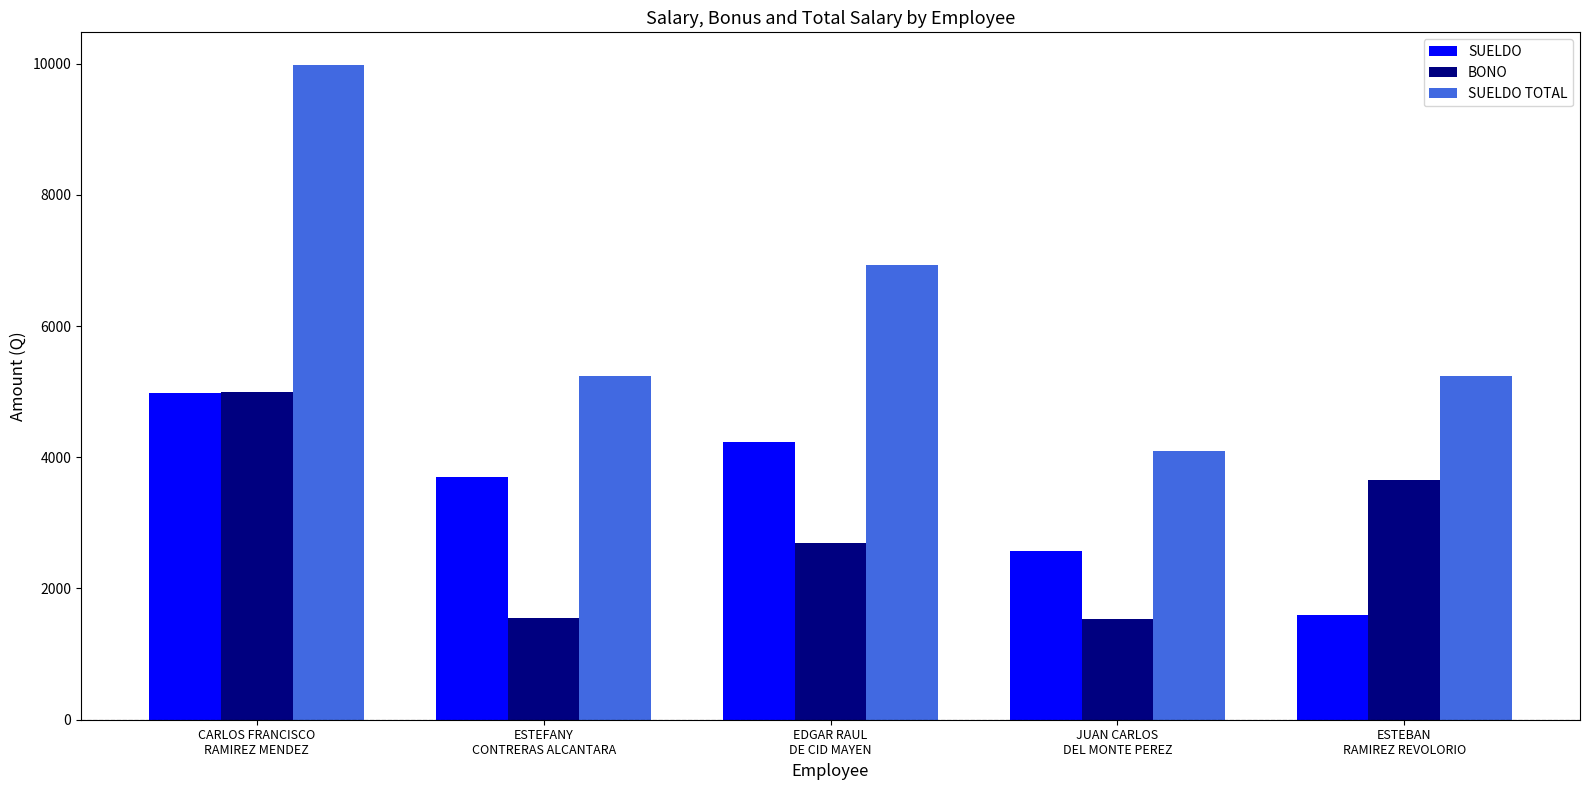

Is the value of SUELDO at ESTEBAN
RAMIREZ REVOLORIO greater than the value of BONO at CARLOS FRANCISCO
RAMIREZ MENDEZ?

No